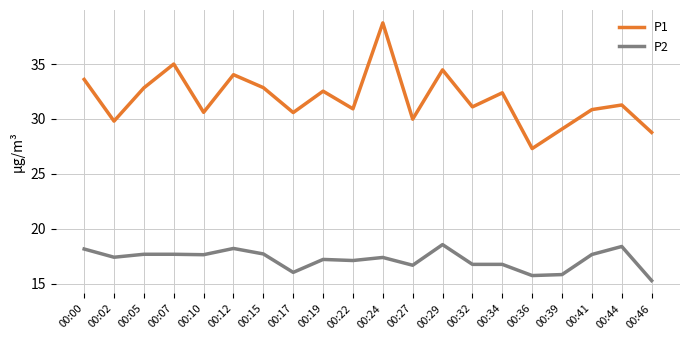

The P2 series shows 9.9 at 00:34. True or false?

False